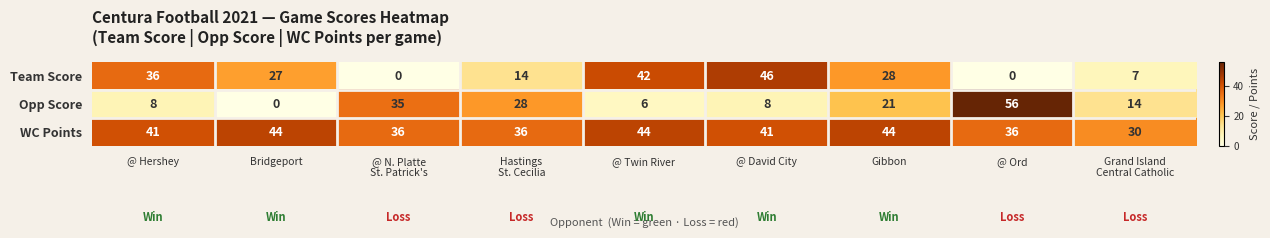

What is the total value across all series at Bridgeport?

71